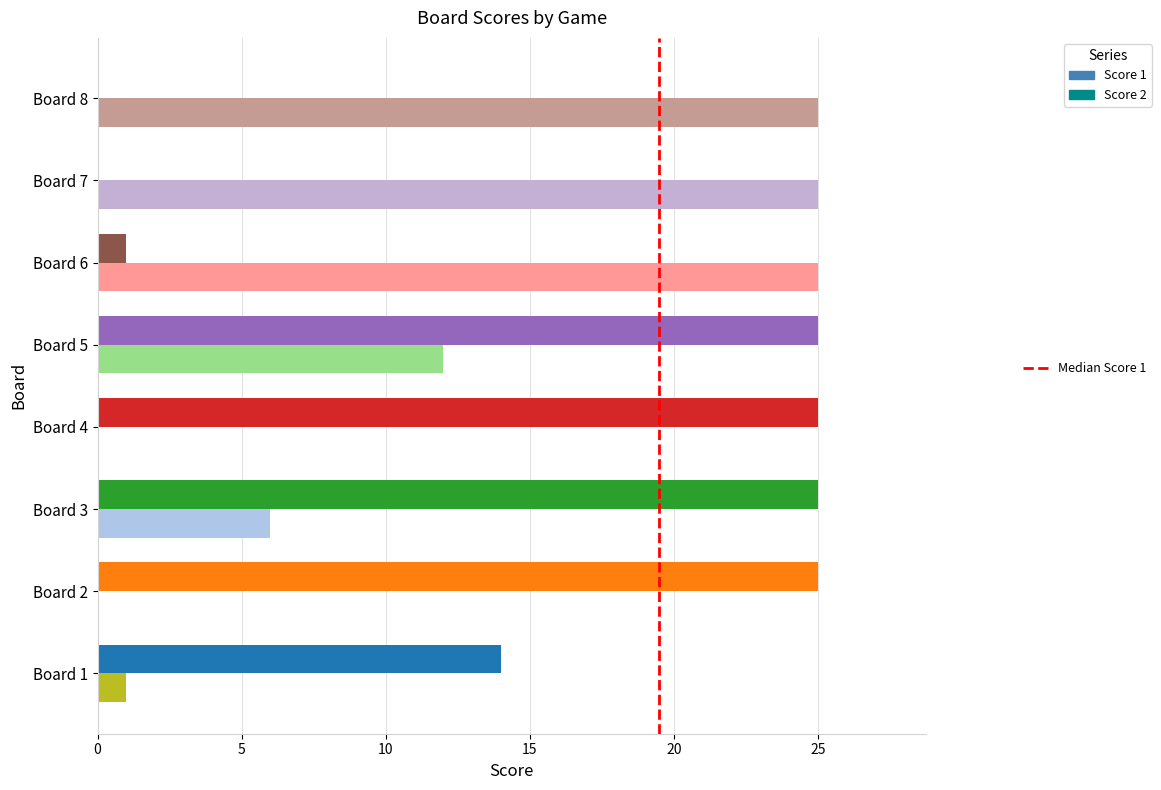

What is the greatest value displayed?

25